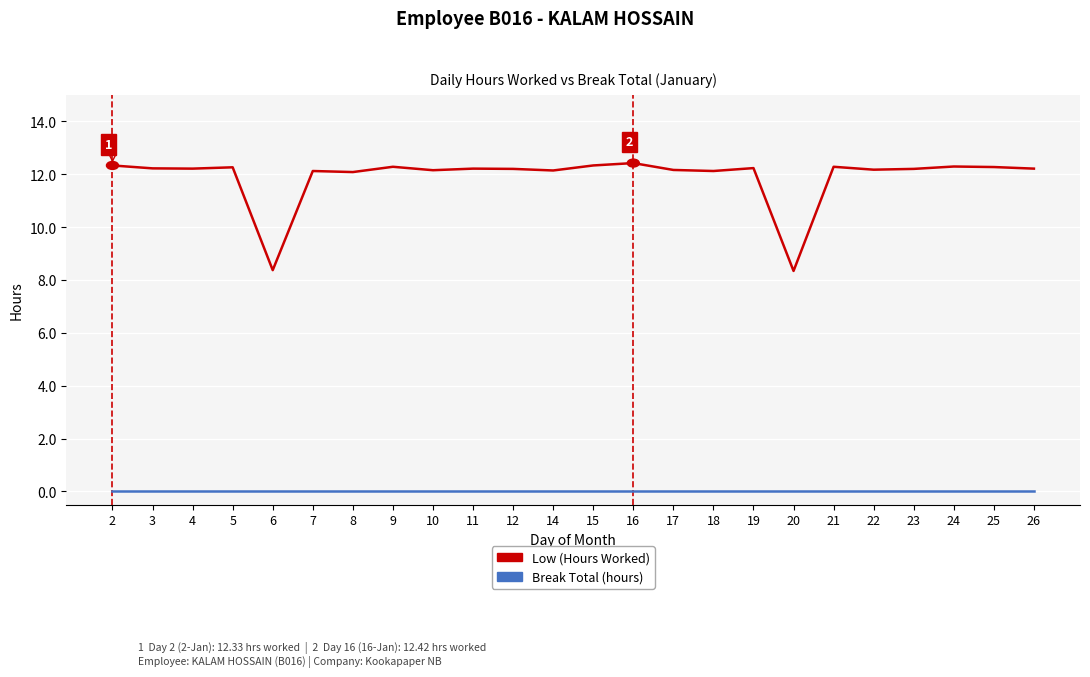

True or false: Low (Hours Worked) has more than 2 interior local peaks.

True